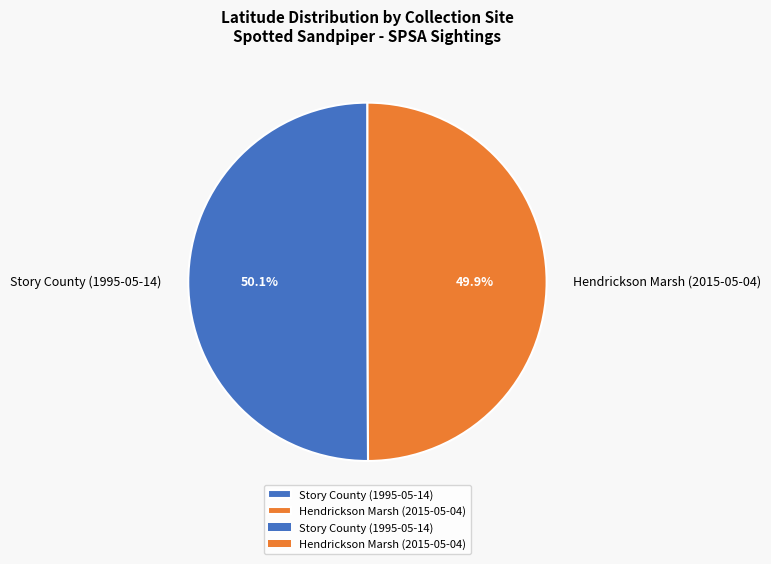

To the nearest percent, what is the combined percentage of Story County (1995-05-14) and Hendrickson Marsh (2015-05-04)?

100%